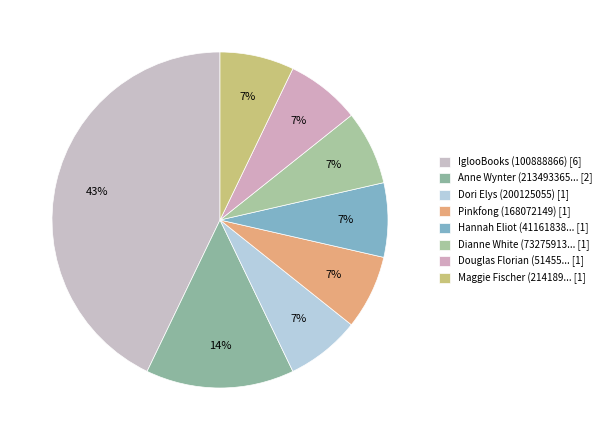

To the nearest percent, what is the difference between the largest and smallest slice percentages?

36%